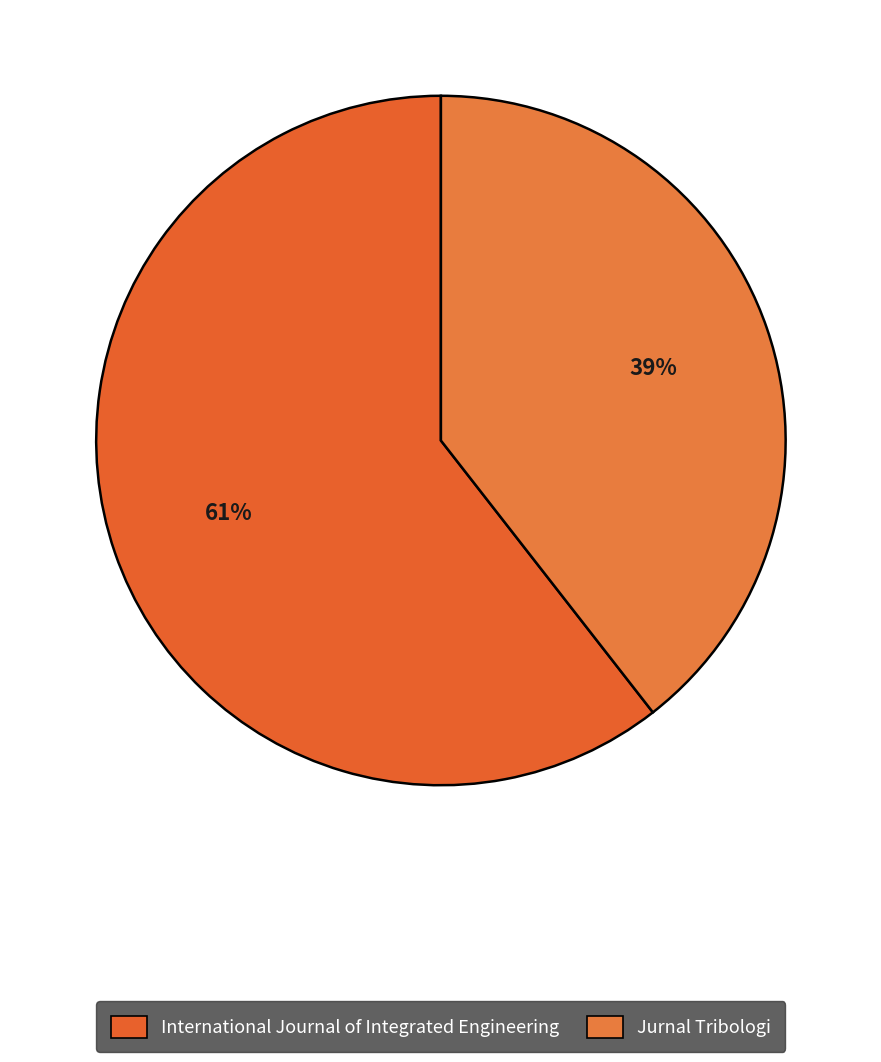

How many slices are in this pie chart?

2